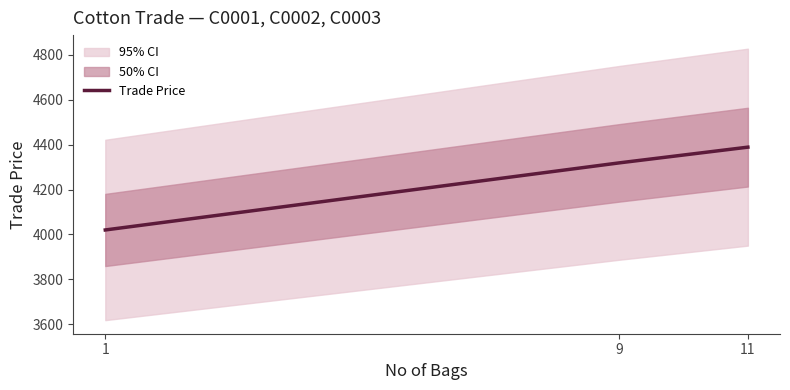

How many categories are shown in the chart?

3